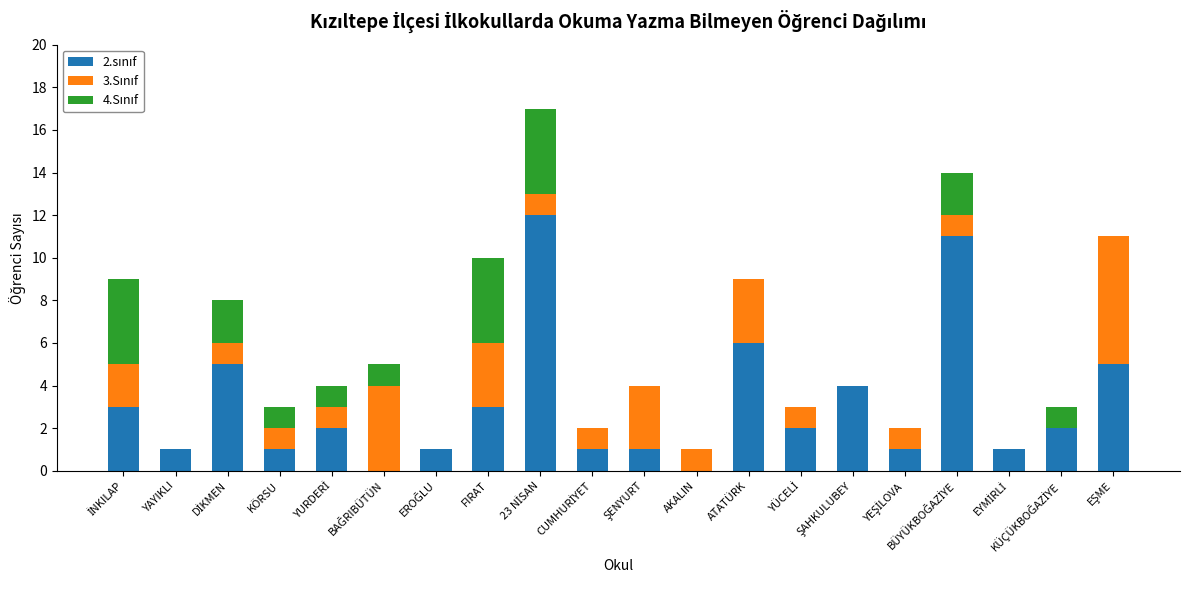

Are the bars grouped side by side (vs. stacked)?

No